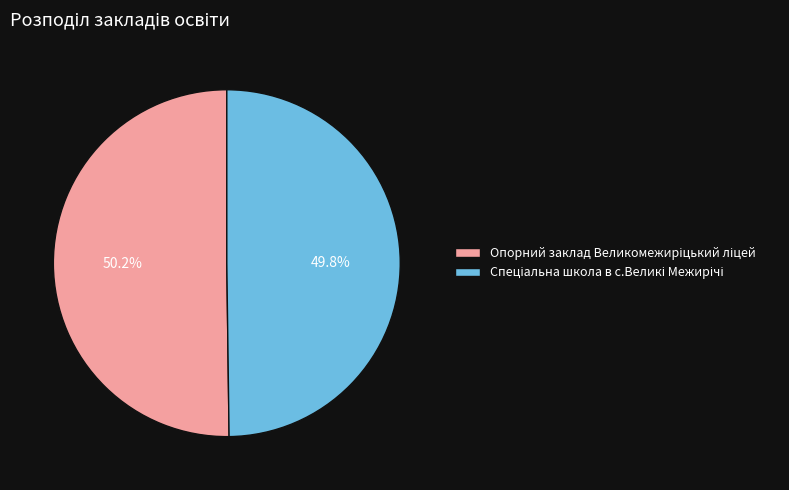

Does any single category account for the majority?

Yes